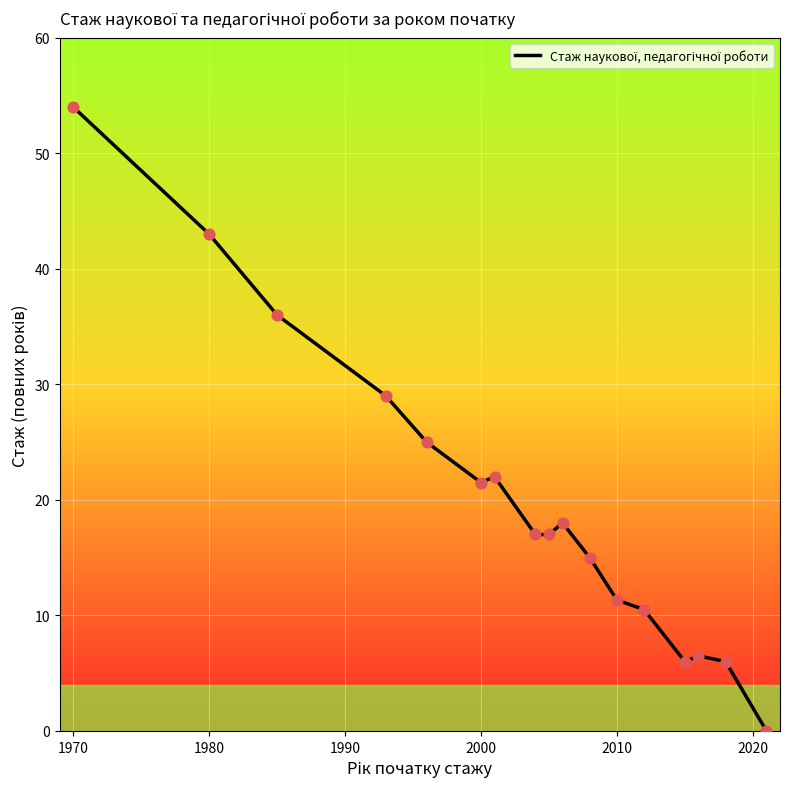

What is the difference between the maximum and minimum values?

54.0